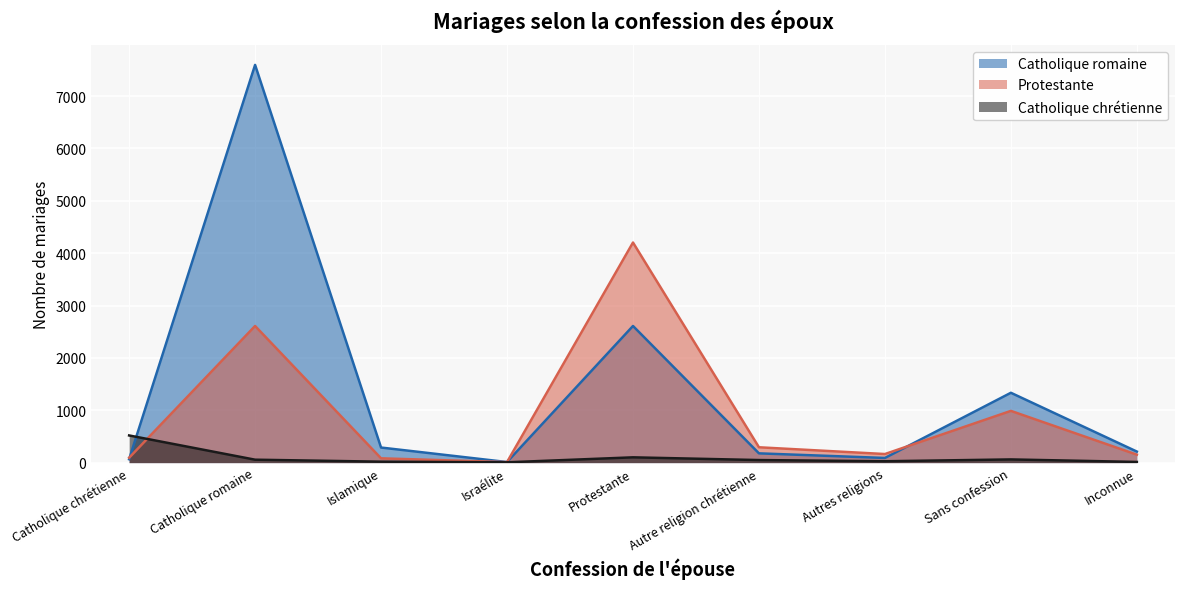

Which has a higher value, Catholique romaine or Autre religion chrétienne?

Catholique romaine